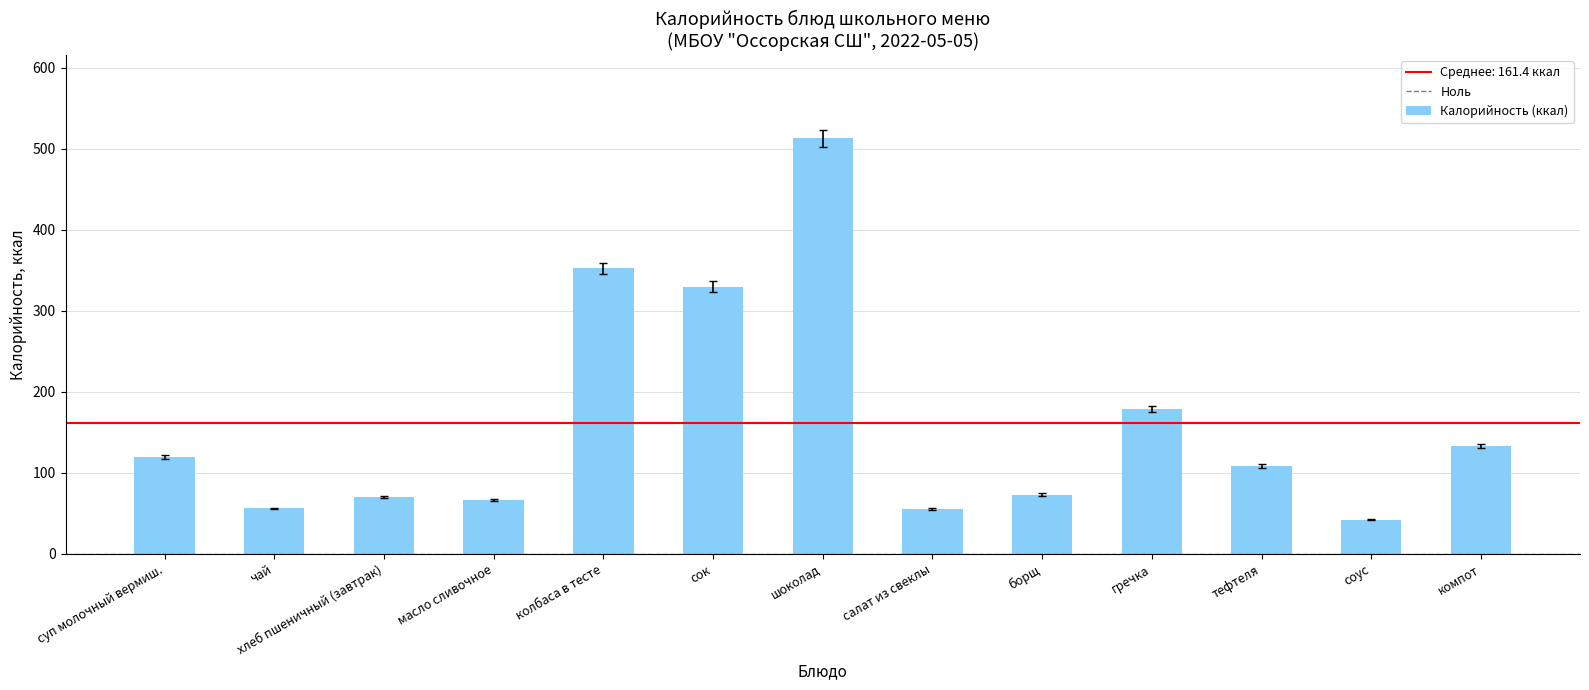

Which category has the lowest value across all series?

соус